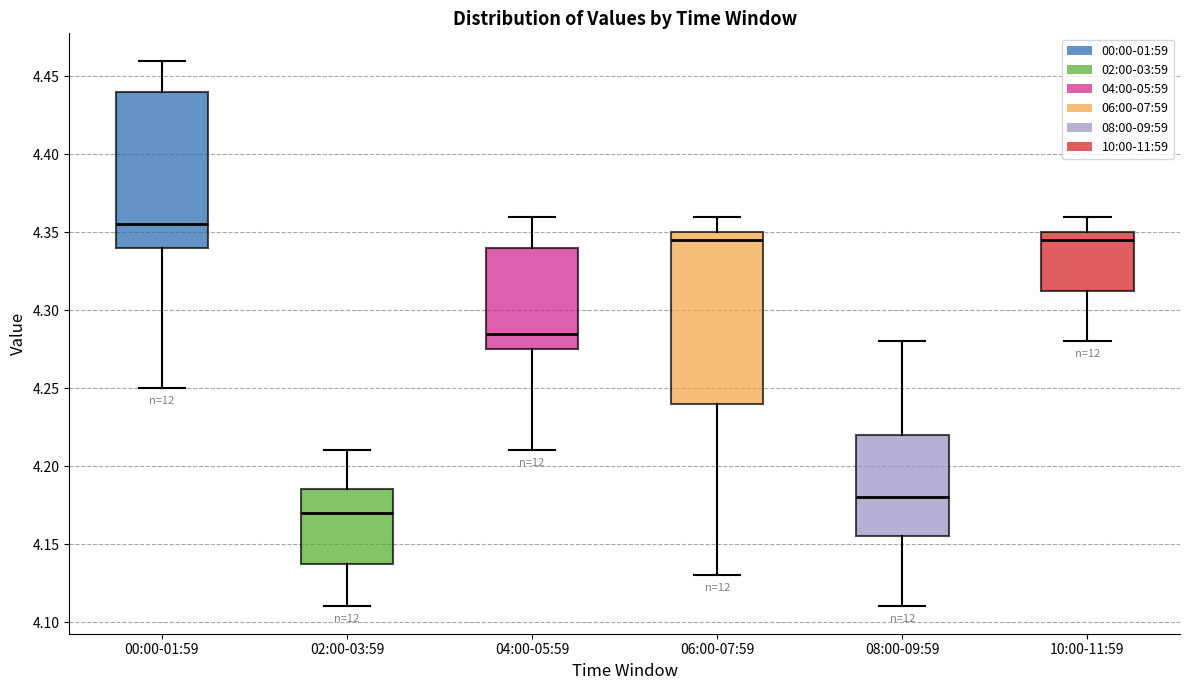

Which box has the lowest median line?

02:00-03:59